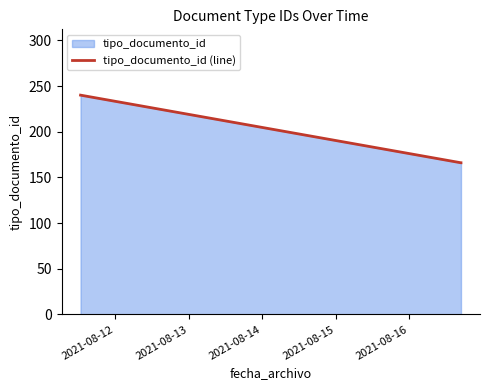

What is the value of the 2nd point from the left?

166